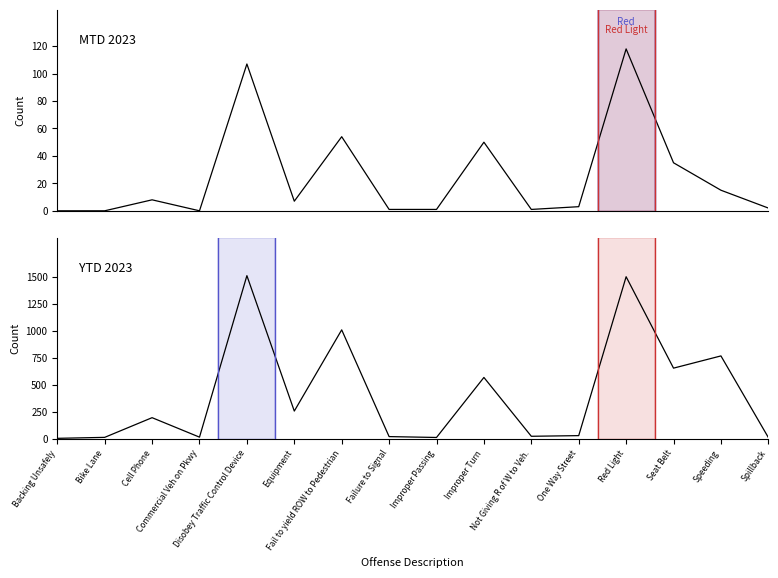

How many data points does each series have?

16